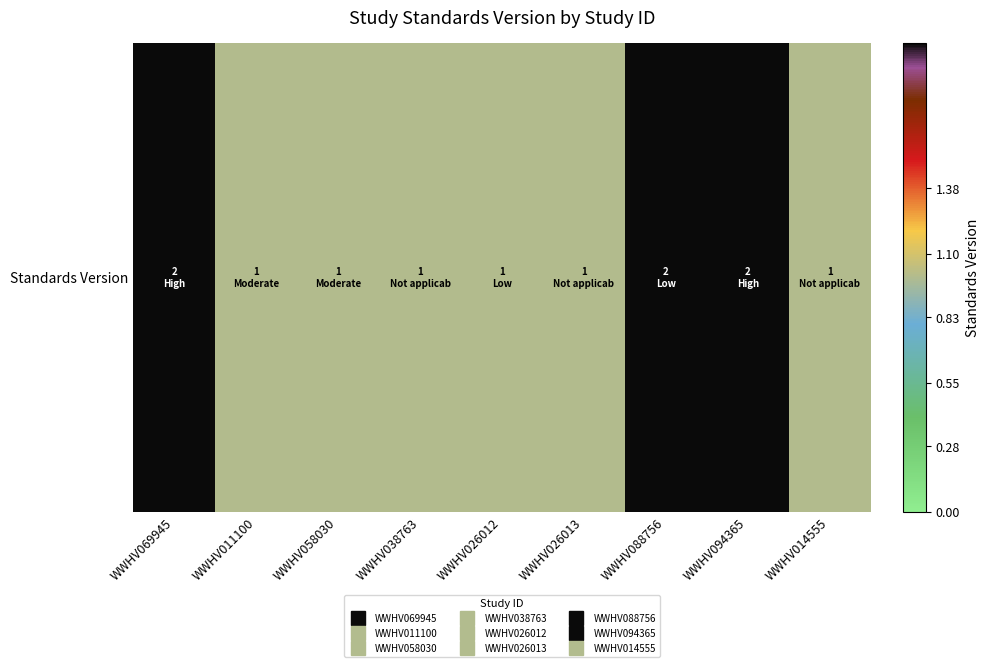

Rank the categories by value from highest to lowest.

WWHV069945, WWHV088756, WWHV094365, WWHV011100, WWHV058030, WWHV038763, WWHV026012, WWHV026013, WWHV014555